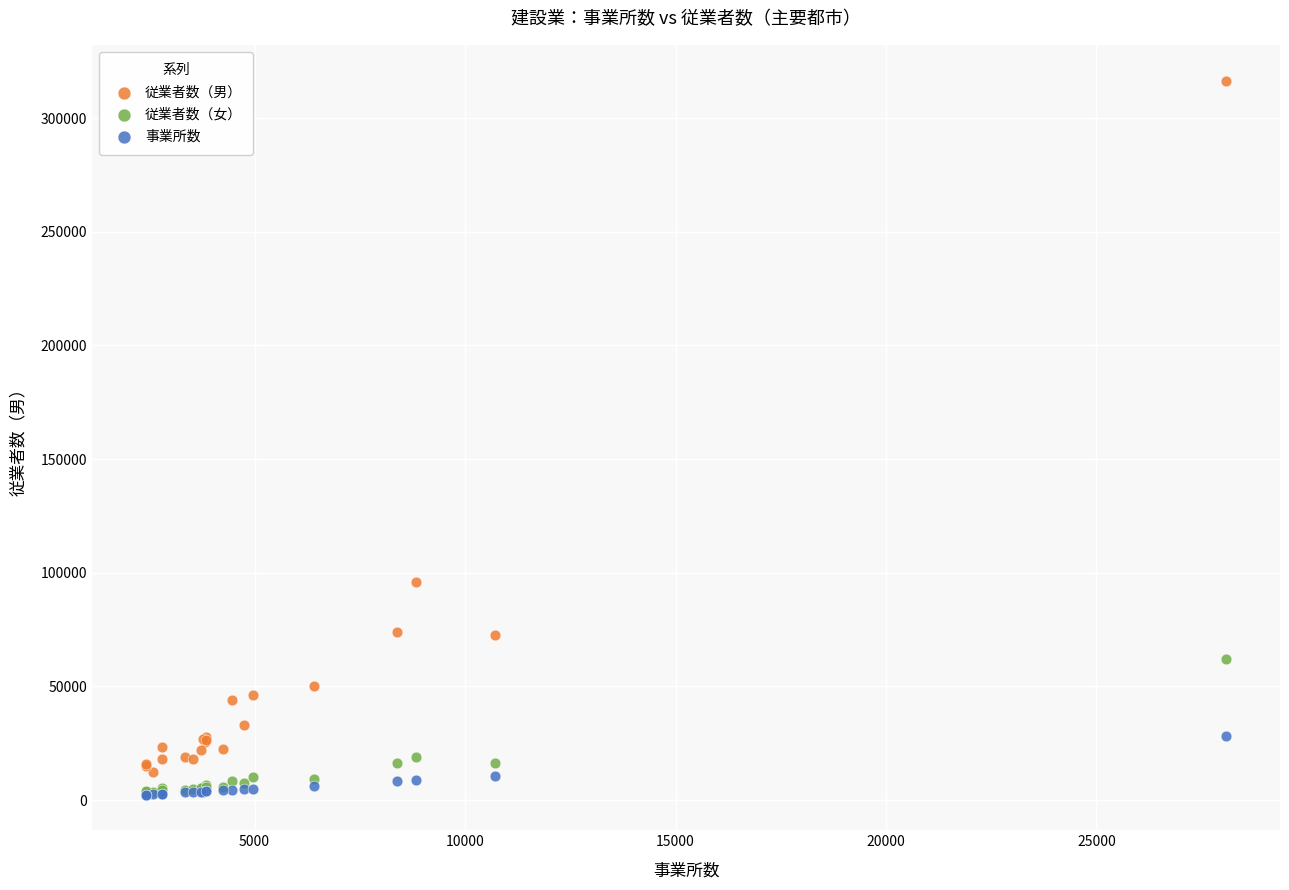

In the 従業者数（男） series, what Y value is closest to 164434?

96005